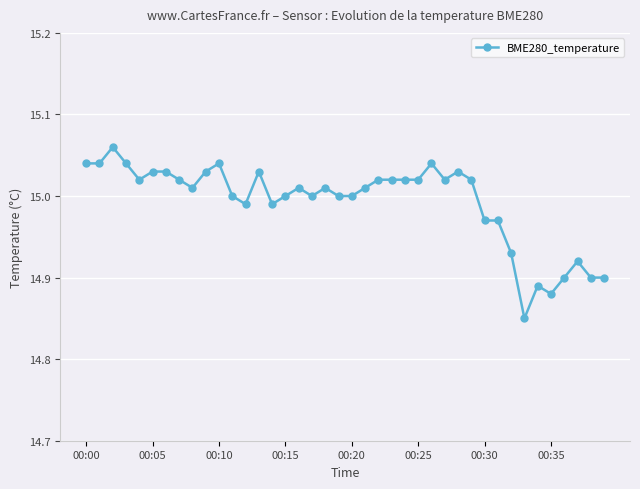

What is the difference between the second highest and minimum values?

0.2